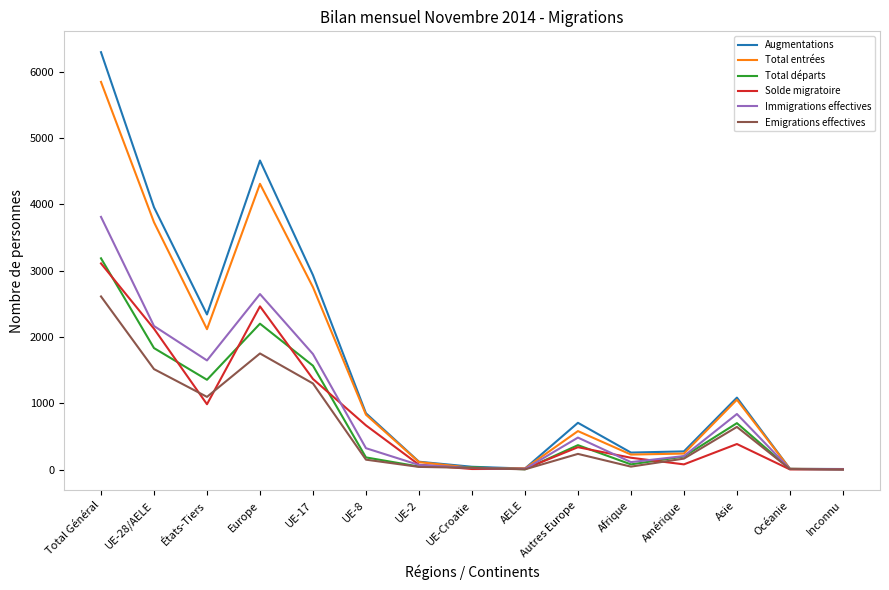

What is the maximum value shown in the chart?

6295